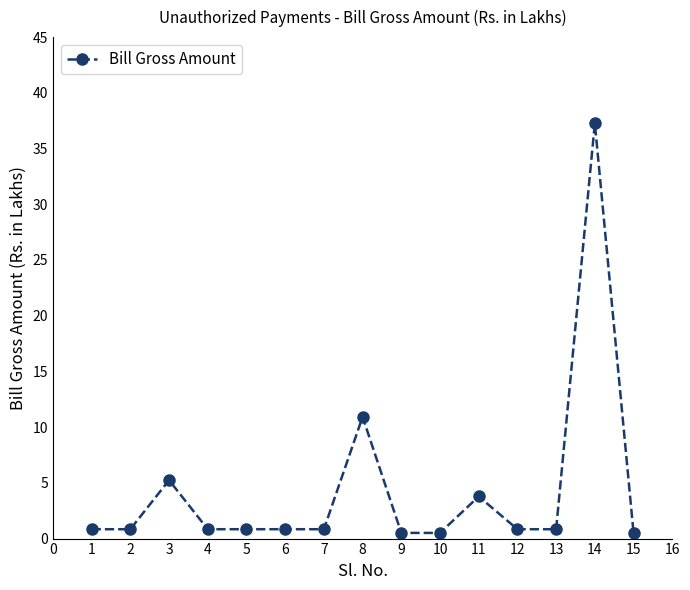

True or false: the data has more than 0 interior local peaks.

True